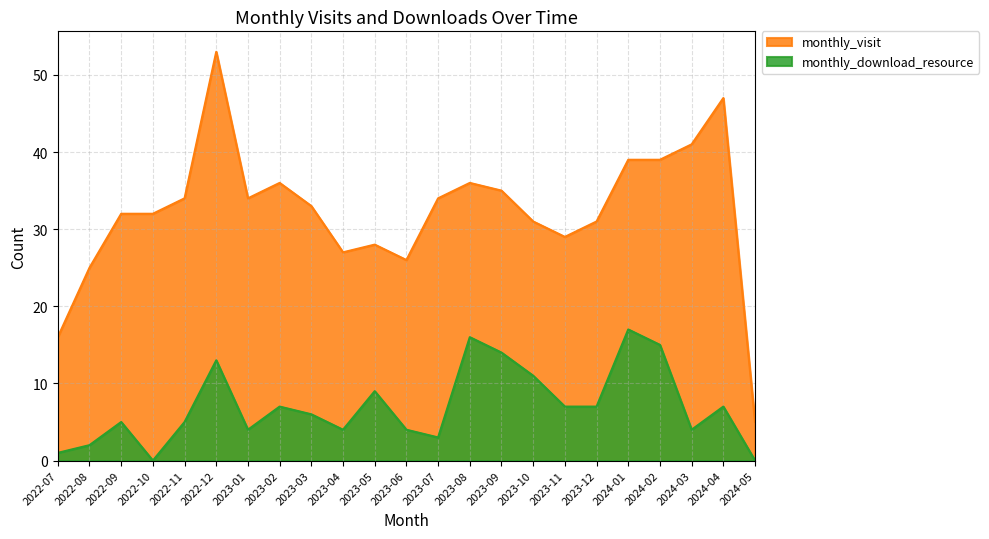

Is it true that monthly_visit equals 53 at 2022-12?

True